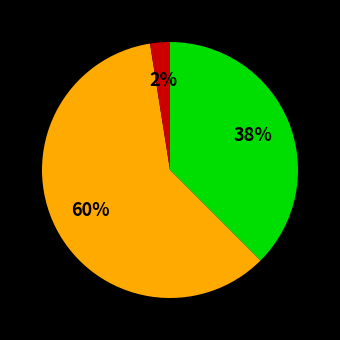

To the nearest percent, what is the average slice percentage?

33%